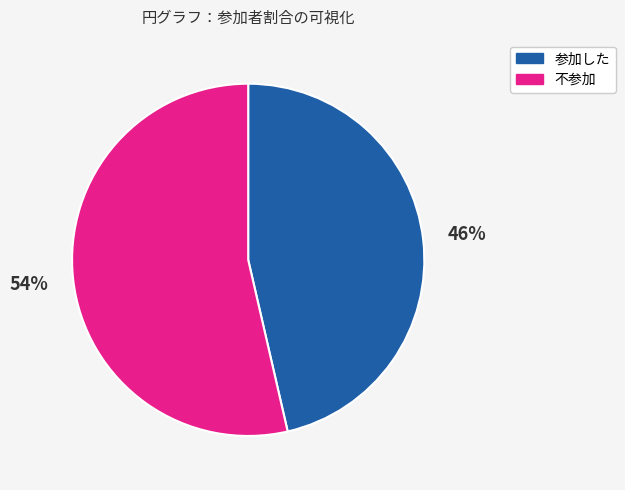

Is it true that 不参加 is 67% of the pie?

False